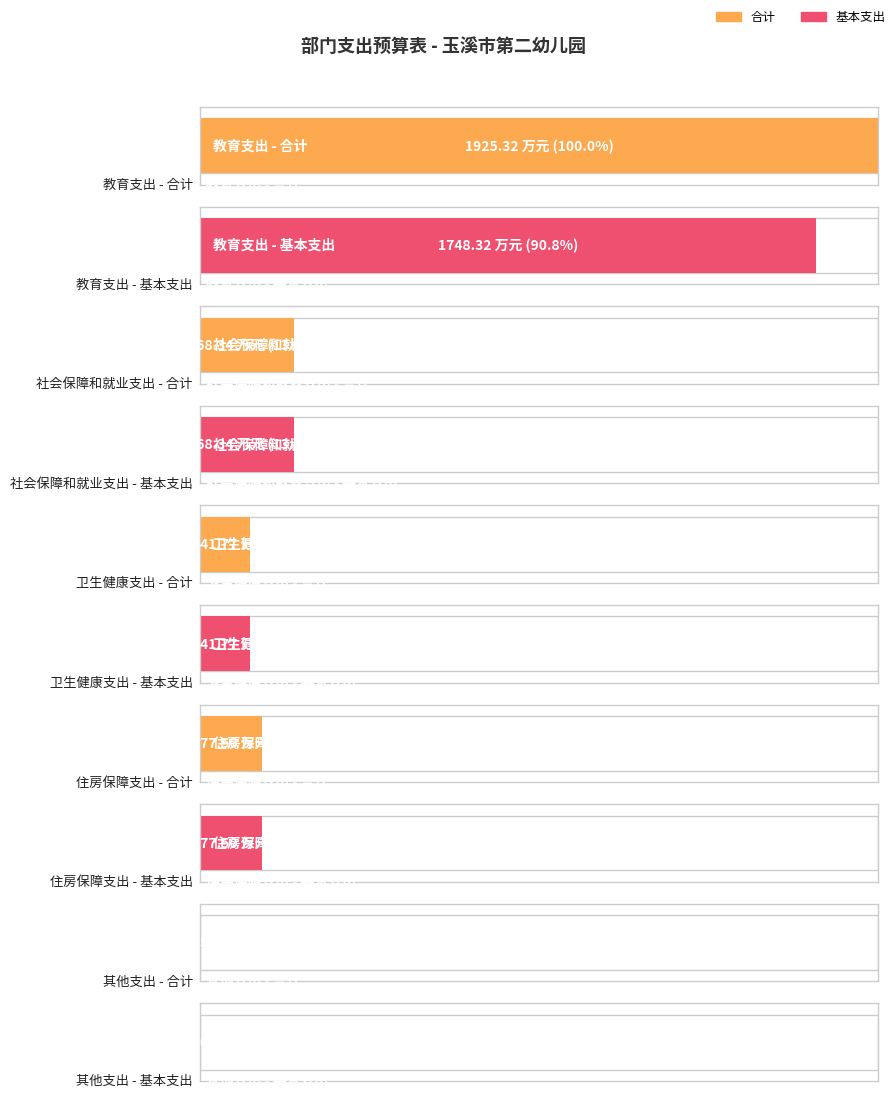

Reading left to right, what are all the values shown in this chart?

合计: 1925.3	268.3	141.8	177.5	5.0
基本支出: 1748.3	268.3	141.8	177.5	0.0